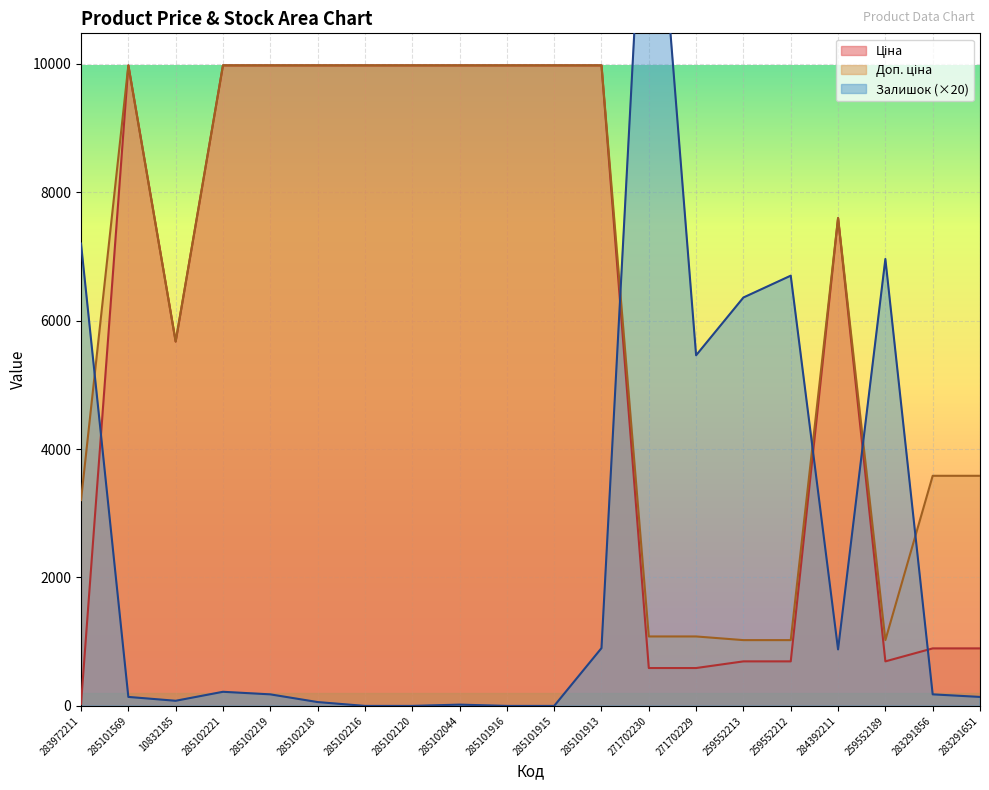

Between which two adjacent categories do Ціна and Залишок first intersect?

283972211 and 285101569